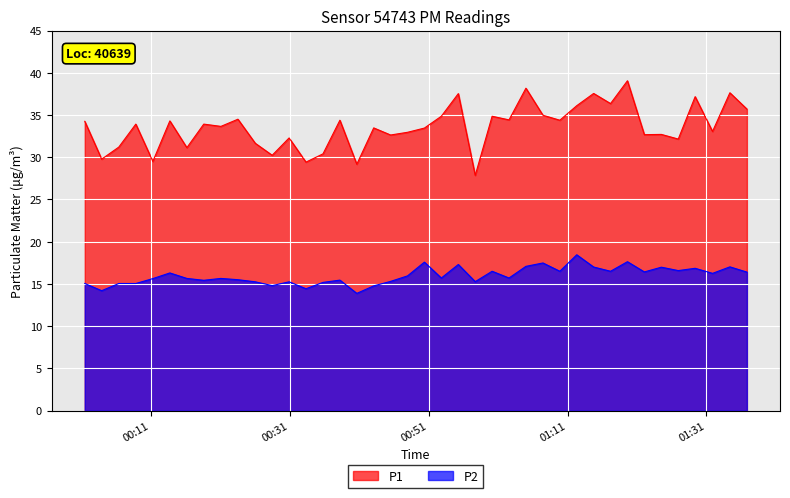

What is the minimum value shown in the chart?

13.9